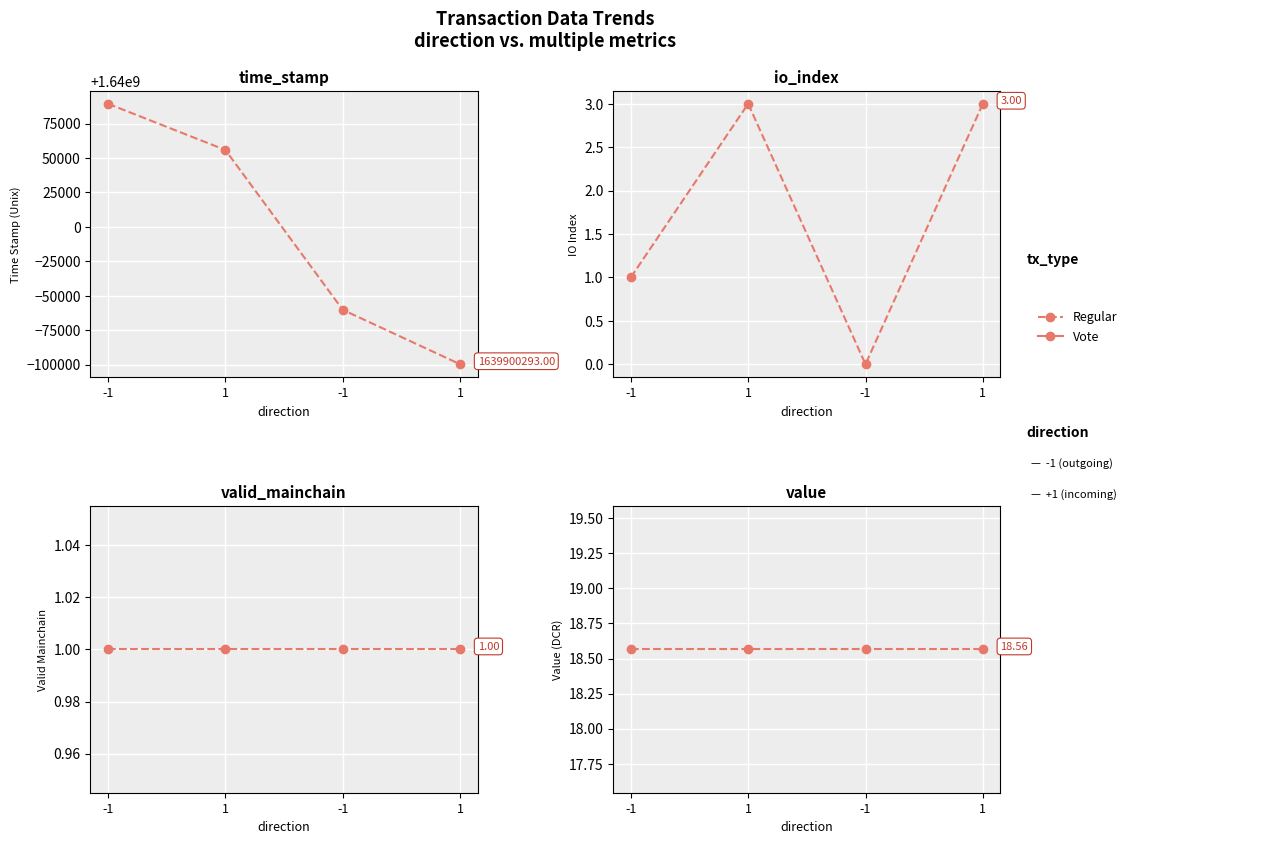

True or false: valid_mainchain has more than 1 interior local peaks.

False